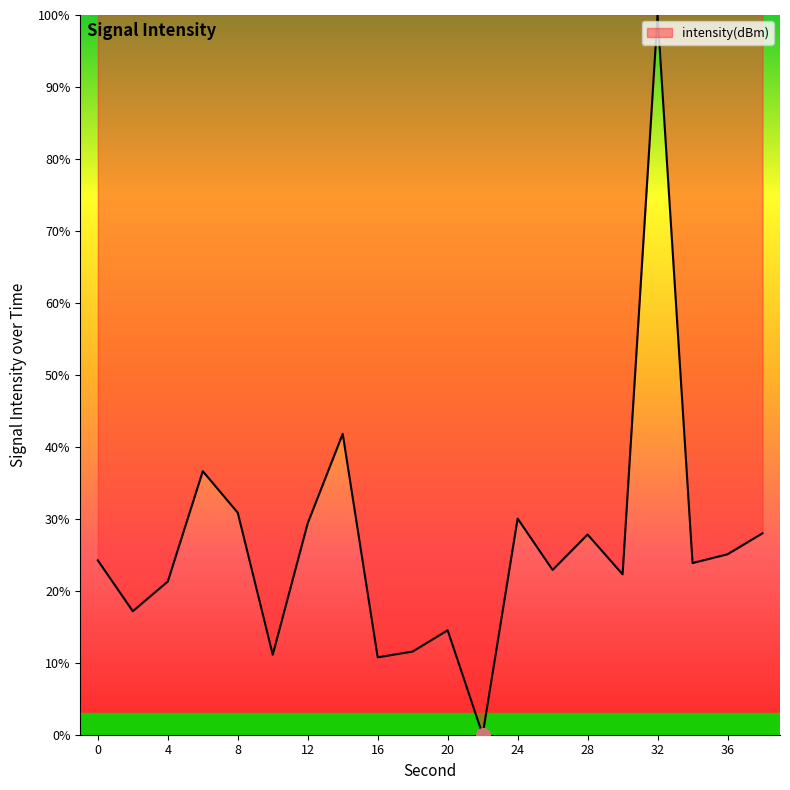

What is the difference between the maximum and minimum values?

100.0